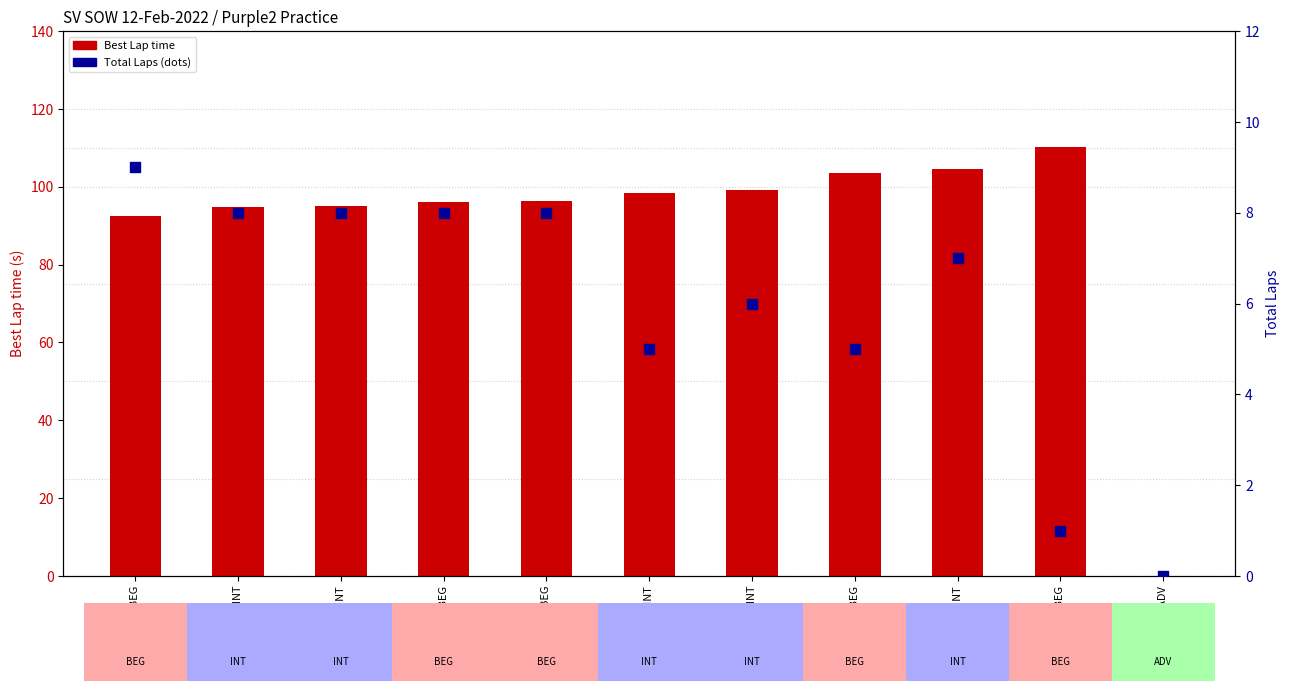

Which series has the largest total across all categories?

Best Lap time